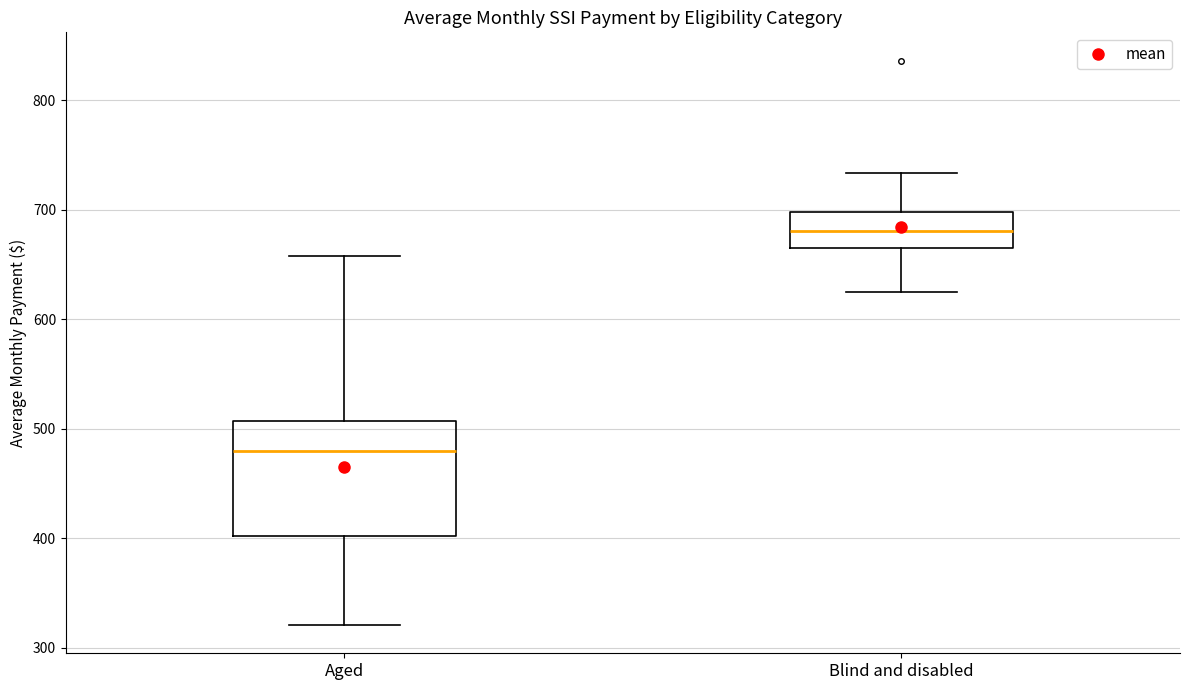

Reading left to right, read every box against the y-axis: the position of its median line, the range the box covers, and the ends of its whiskers. The values are not printed on the chart, so give them approximately, as read against the axis.

Aged: median 480, box 400 to 510, whiskers 320 to 660
Blind and disabled: median 680, box 660 to 700, whiskers 620 to 730